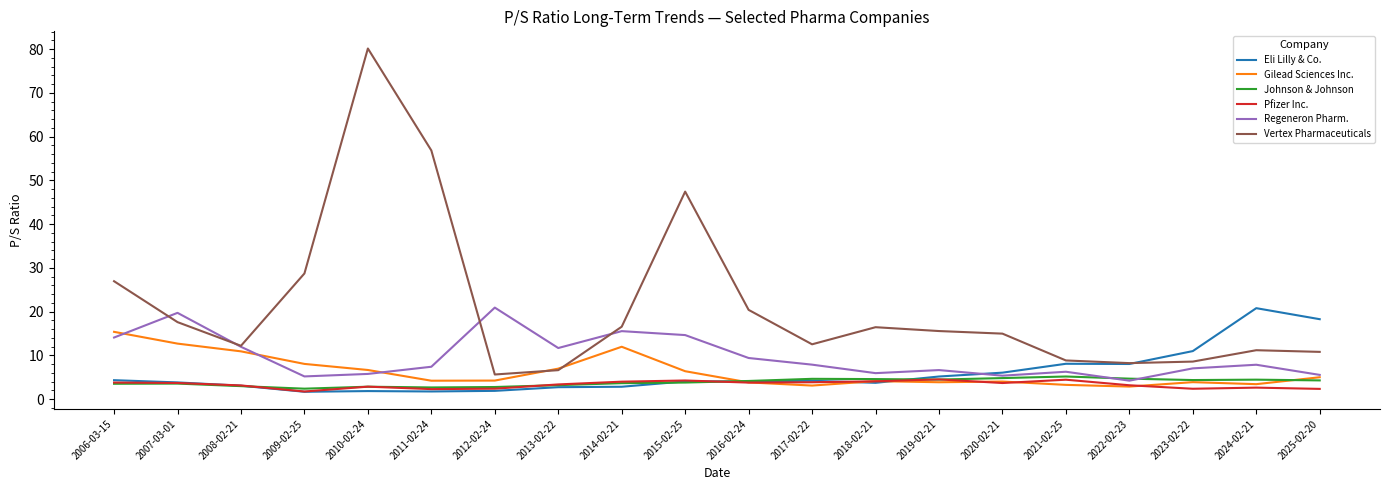

What position from the left is 2007-03-01?

2